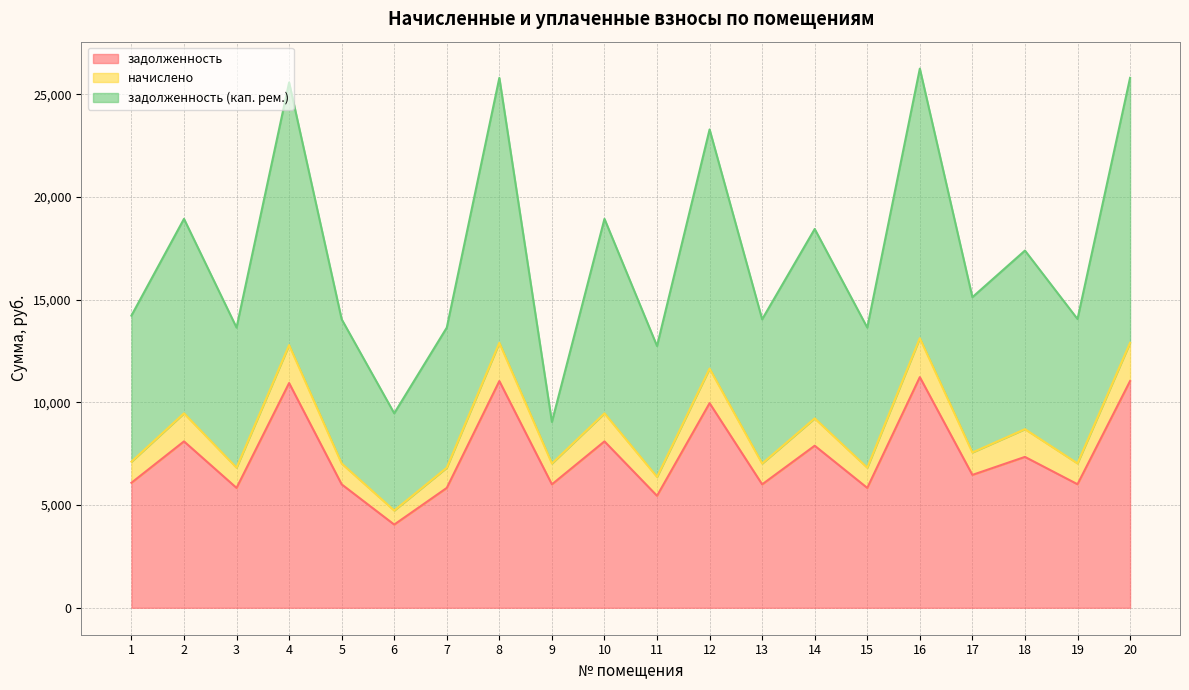

What is the total value across all series at 14?

18445.7